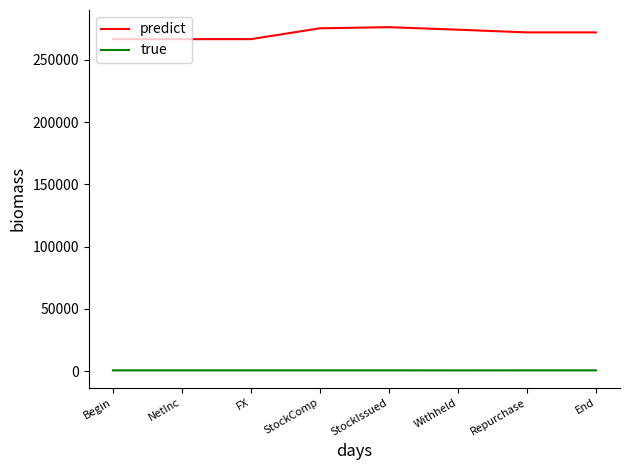

At which label does predict first exceed 272043?

StockComp